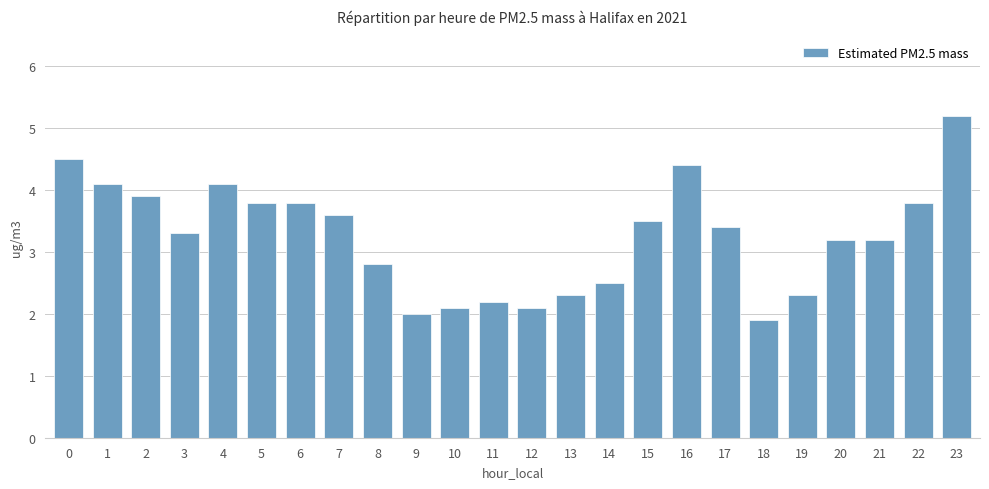

What is the approximate value at 6?

3.8